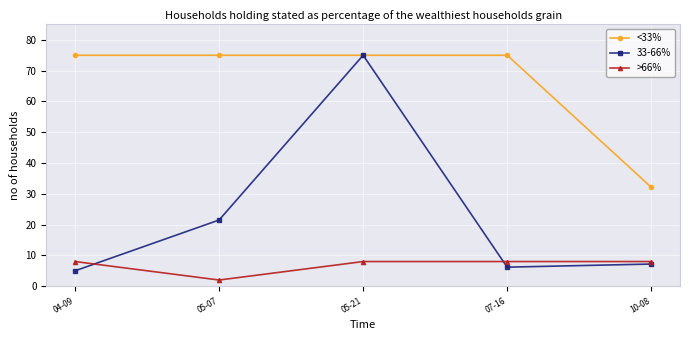

What is the sum of all >66% values?

34.0